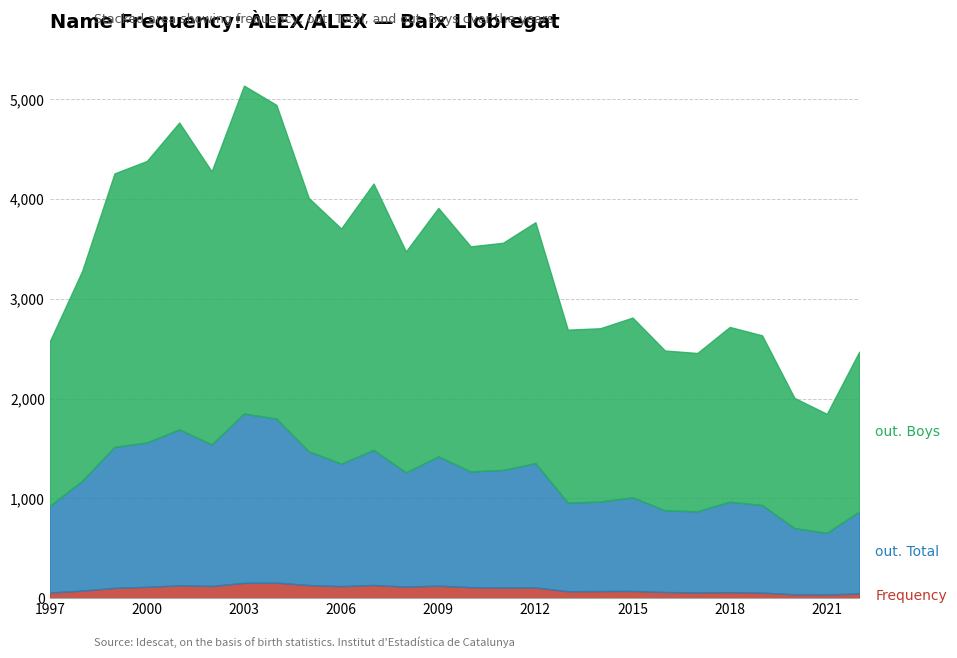

How many lines are shown in the chart?

3